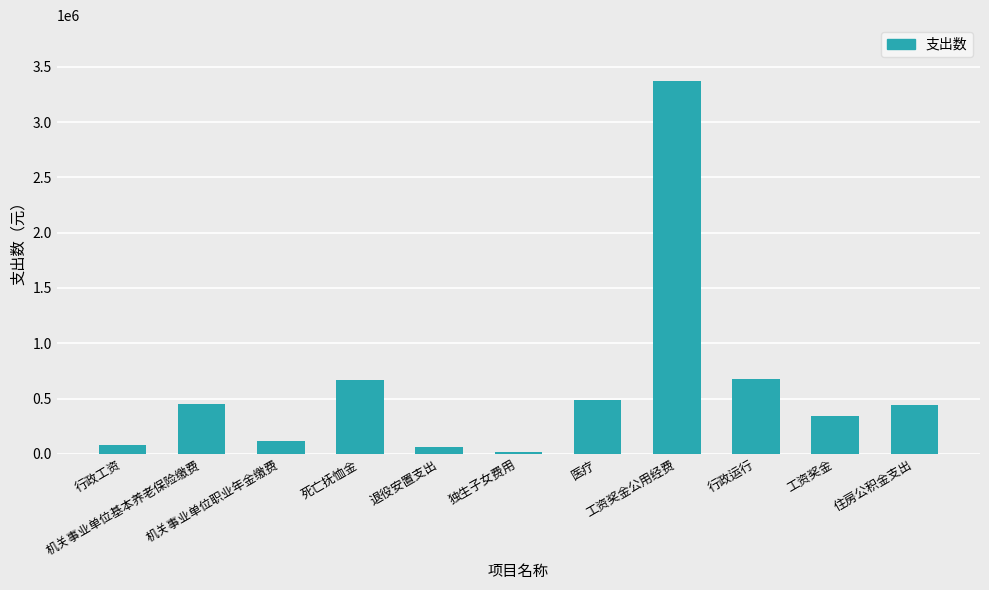

What is the ratio of the value at 机关事业单位职业年金缴费 to the value at 死亡抚恤金?

0.2